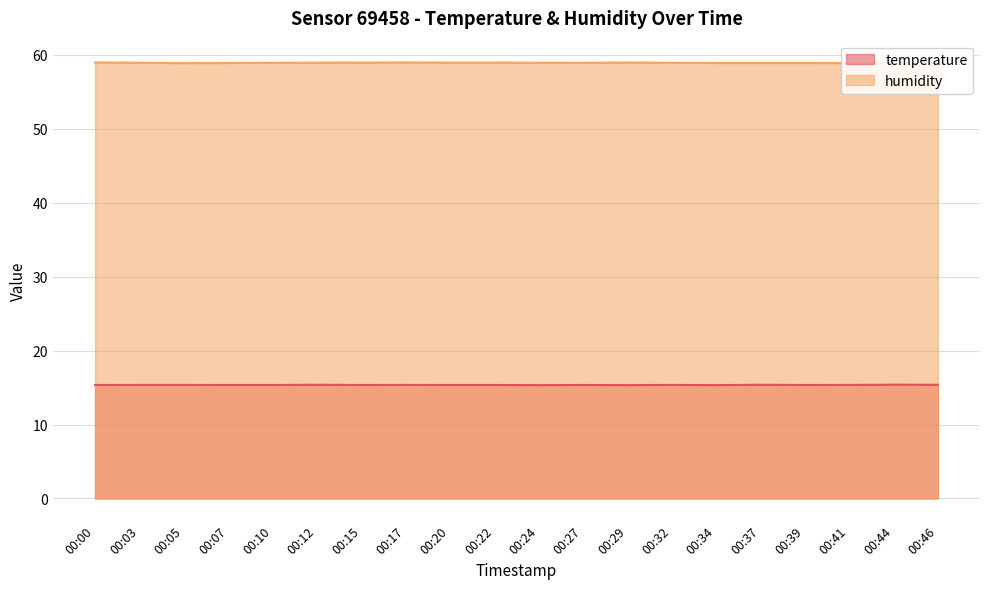

True or false: humidity and temperature intersect in this chart.

False